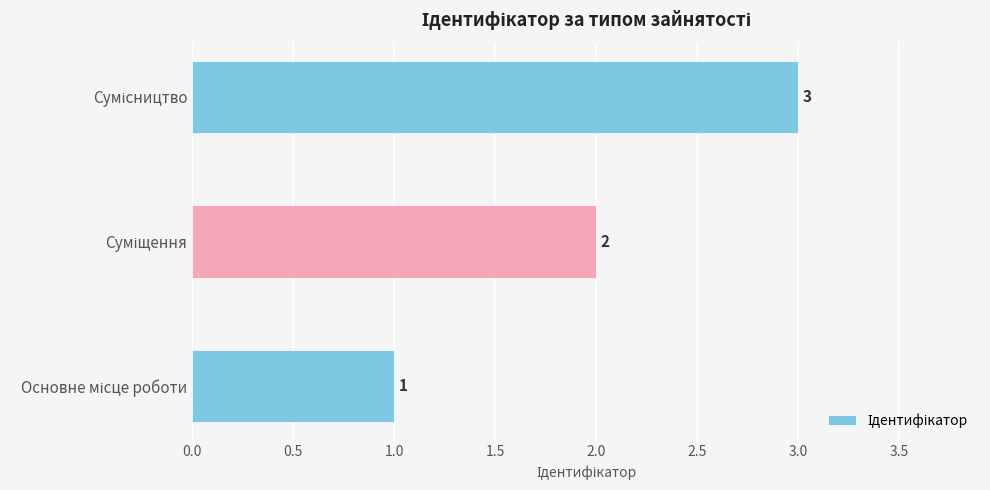

How many values are below 2?

1